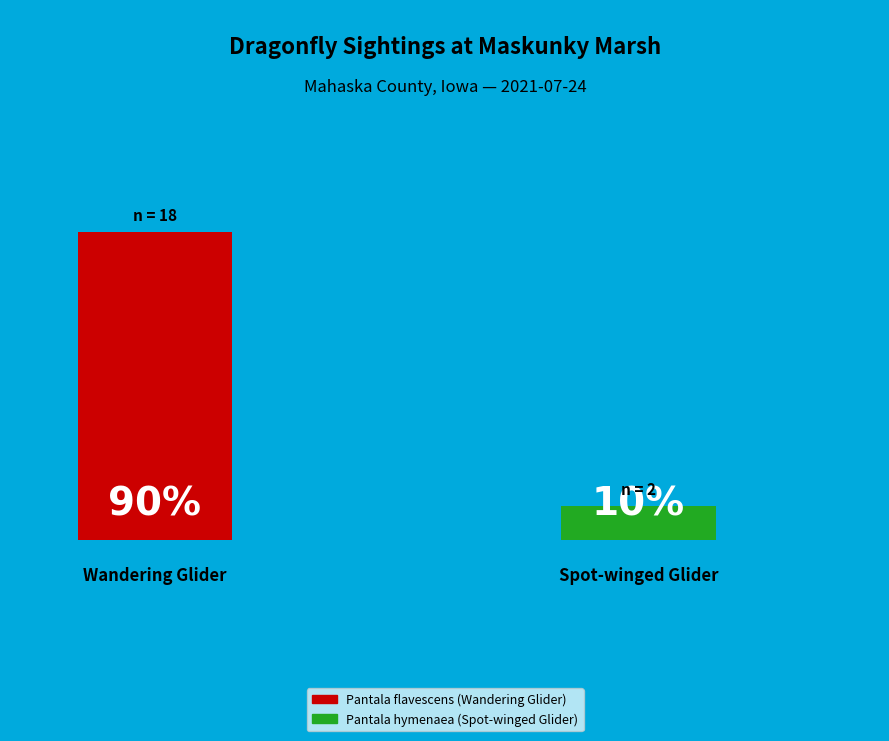

Combined, what portion of the pie is Pantala flavescens (Wandering Glider) and Pantala hymenaea (Spot-winged Glider)?

100.0%